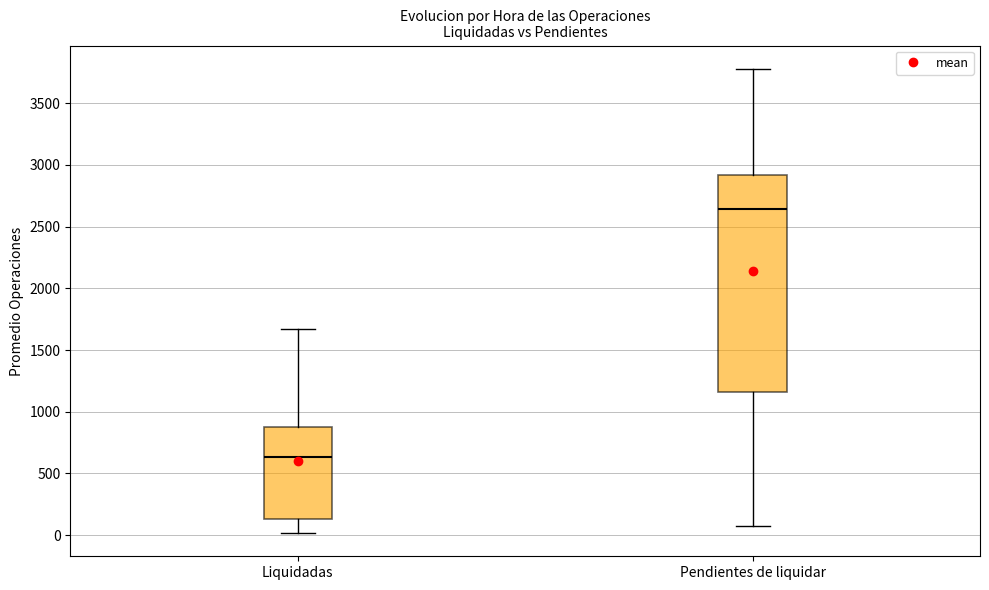

Which box's median line is the highest?

Pendientes de liquidar